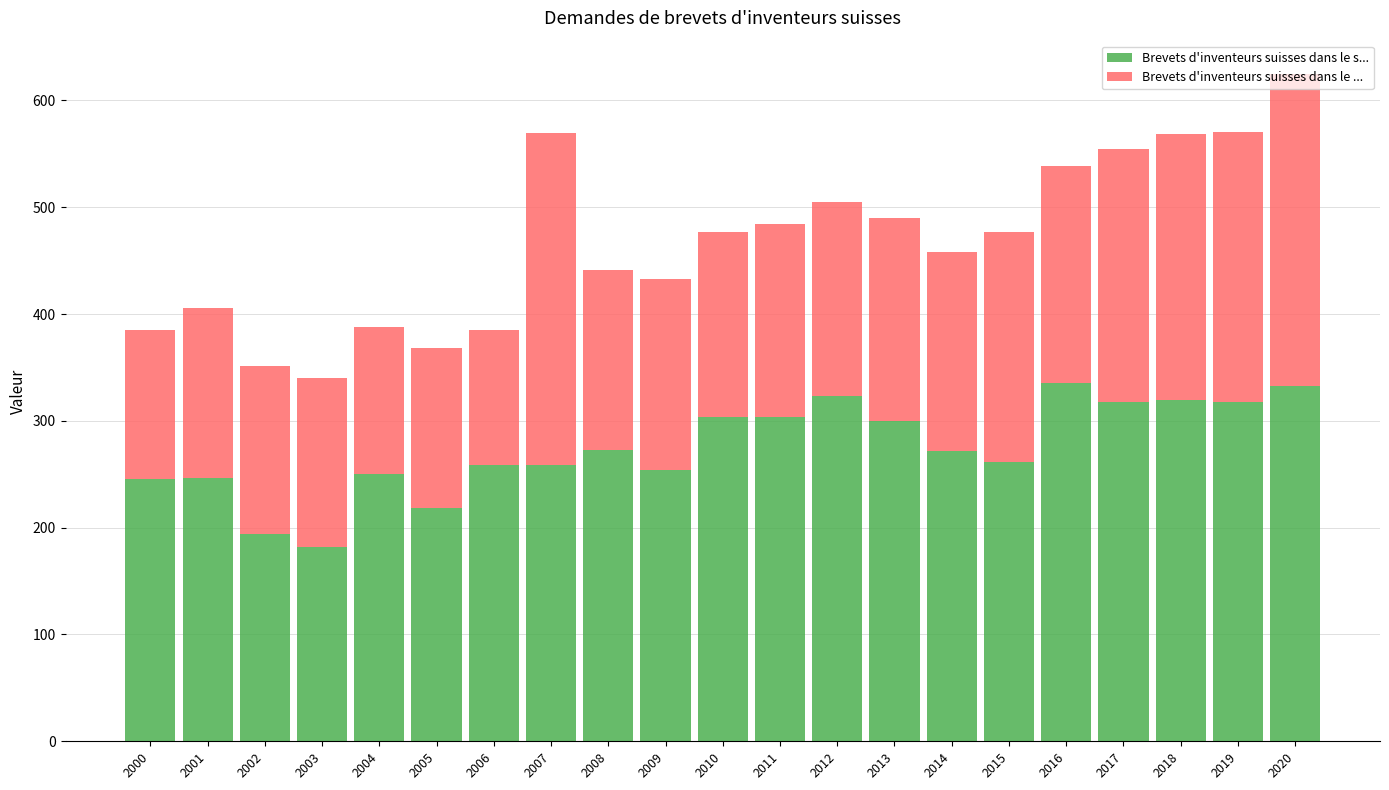

At which label does Brevets d'inventeurs suisses dans le s... reach its minimum?

2003